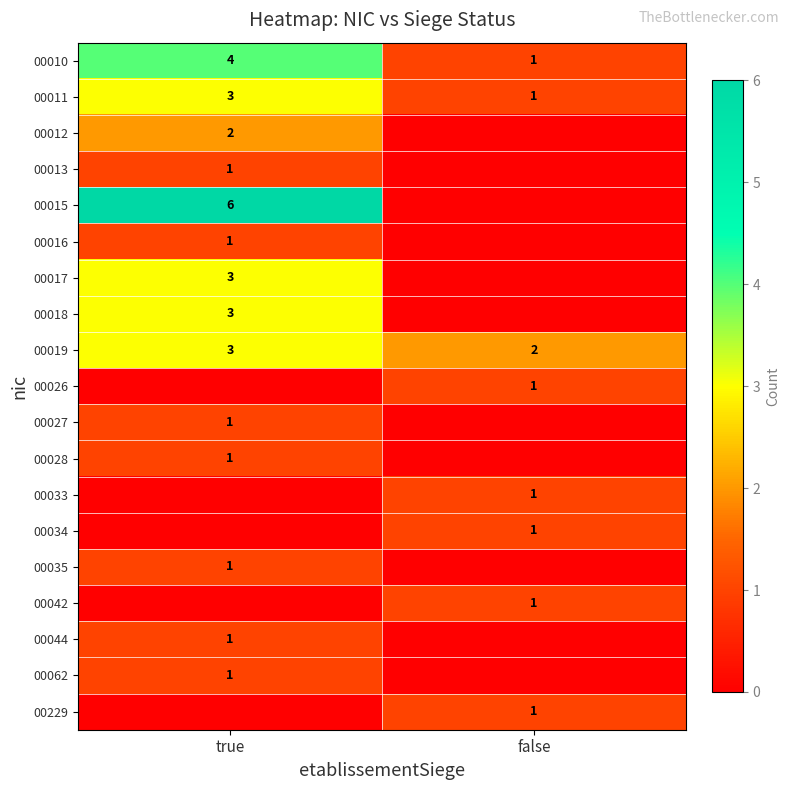

Between false and true, which is larger?

true